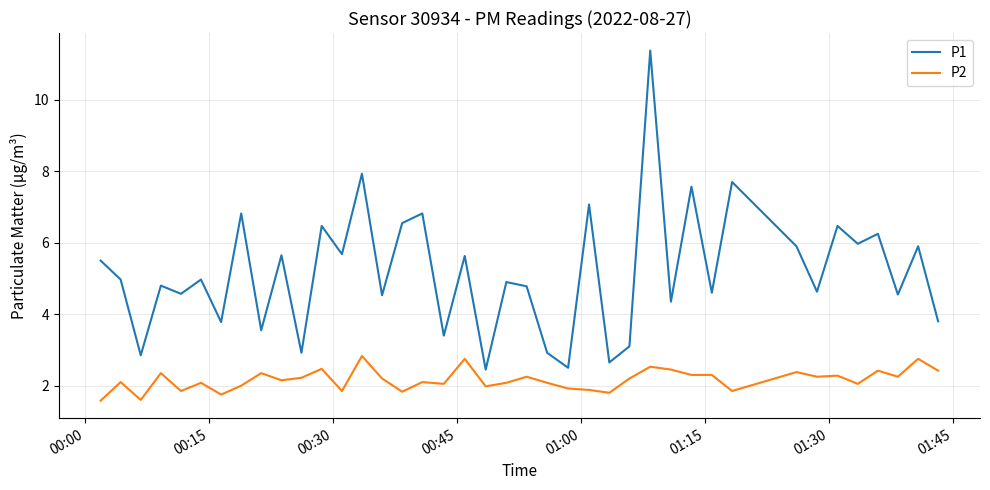

Which series has the widest spread of values?

P1